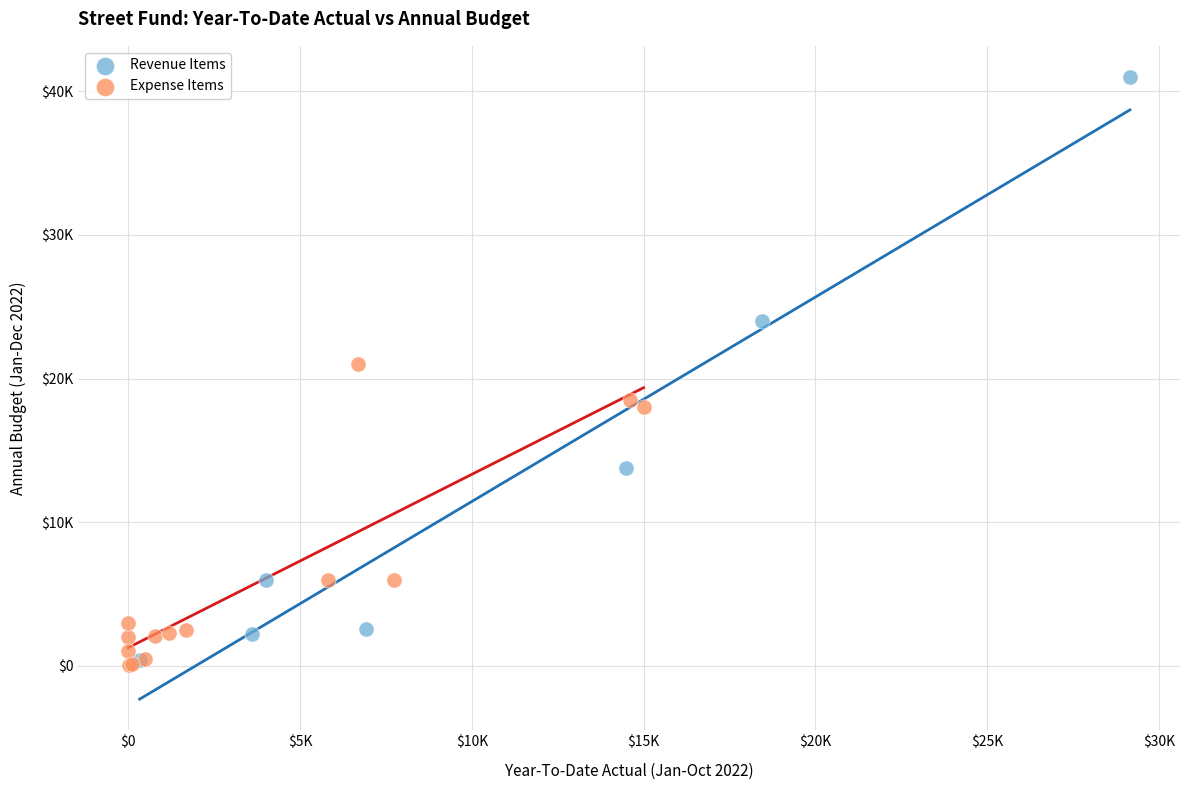

What are all the series names shown in the legend?

Revenue Items, Expense Items